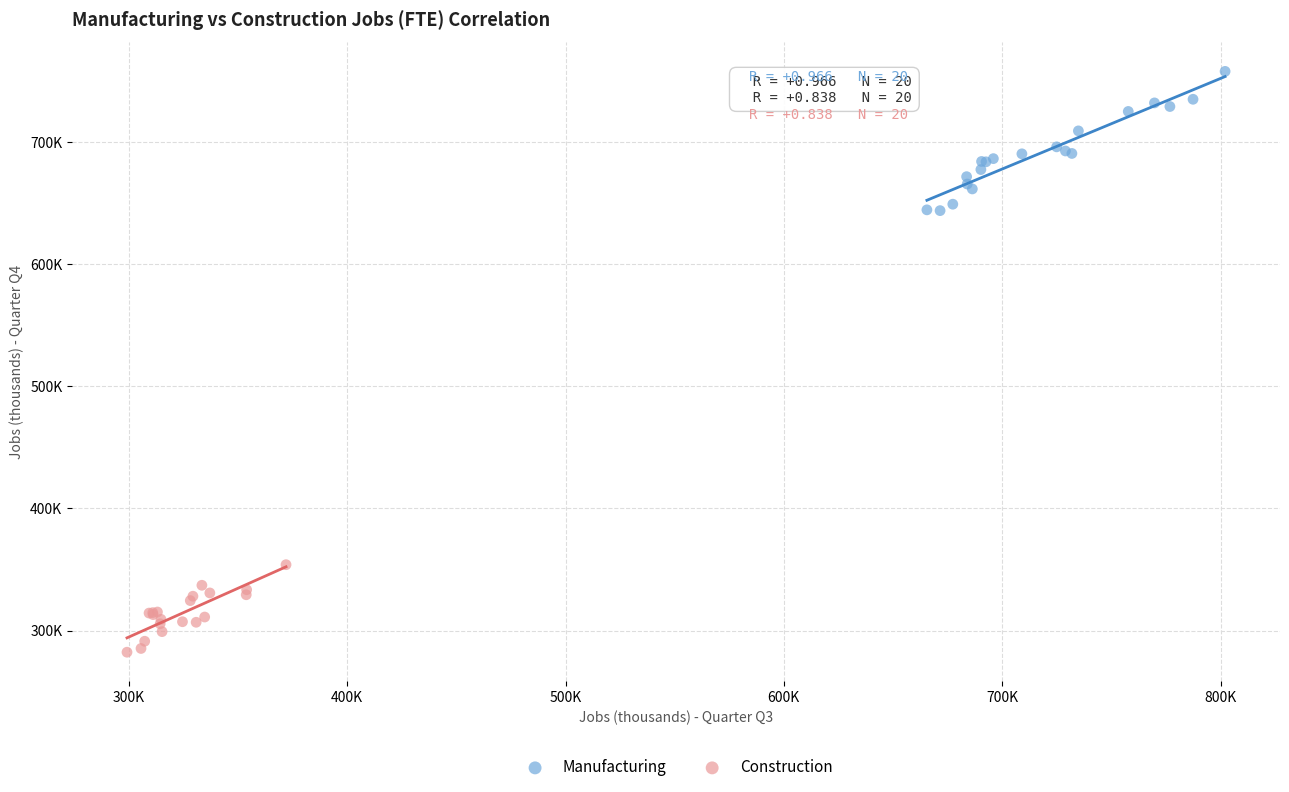

Which series has the largest Y range (max minus min)?

Manufacturing